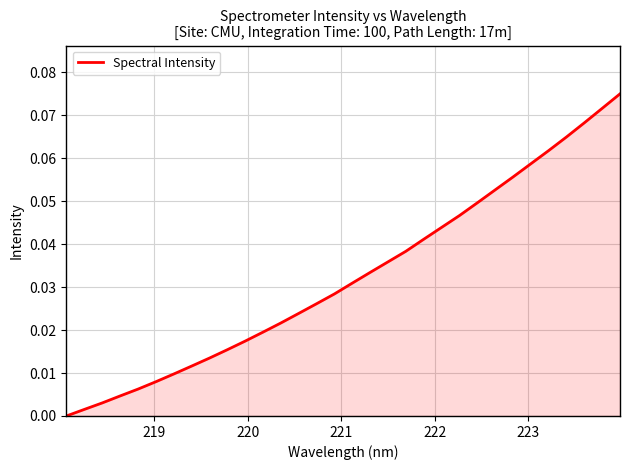

True or false: there are more than 1 points higher than both neighbors.

False